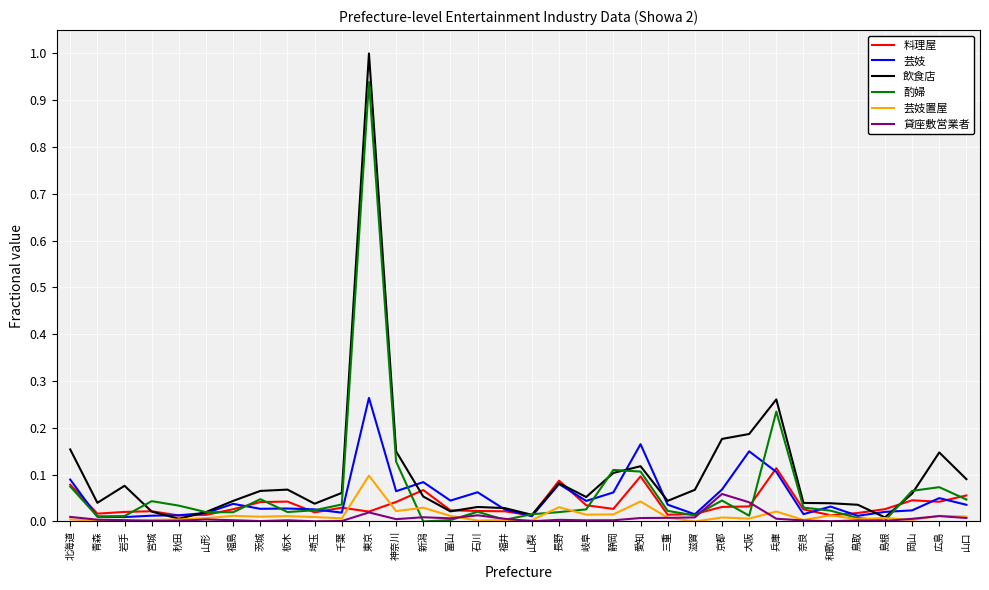

Which series changed the most between 青森 and 大阪?

飲食店